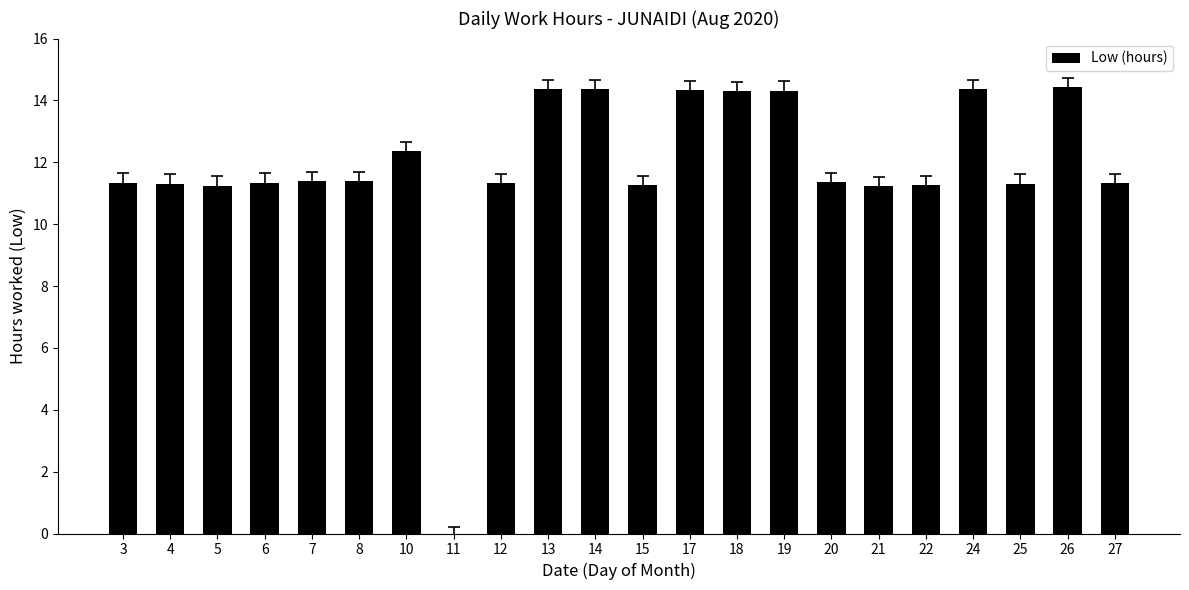

Where does the data first go above 11?

3